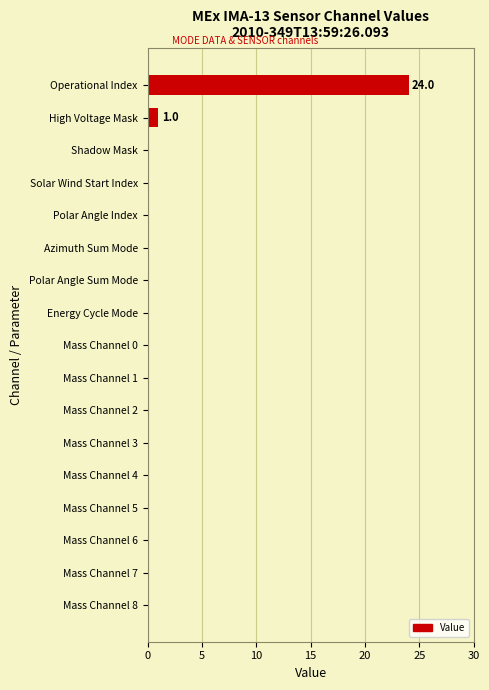

Is it true that the value at Mass Channel 2 is -16?

False